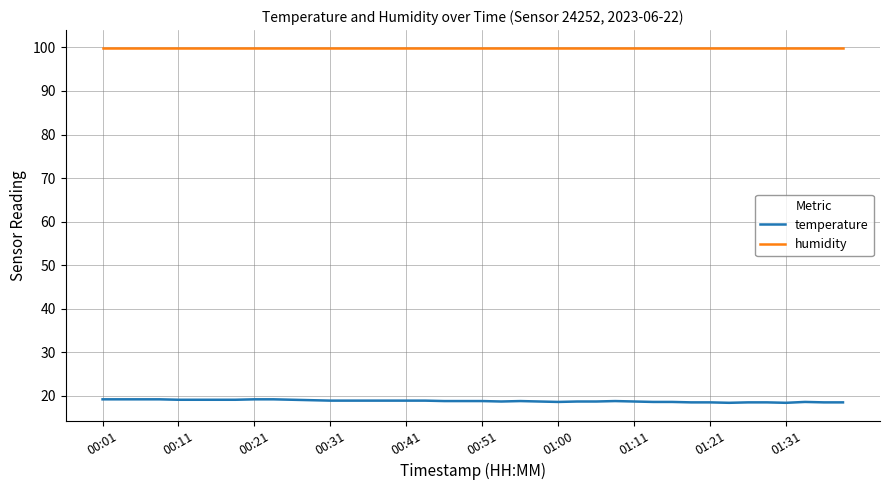

List the series in order of their peak value, highest first.

humidity, temperature